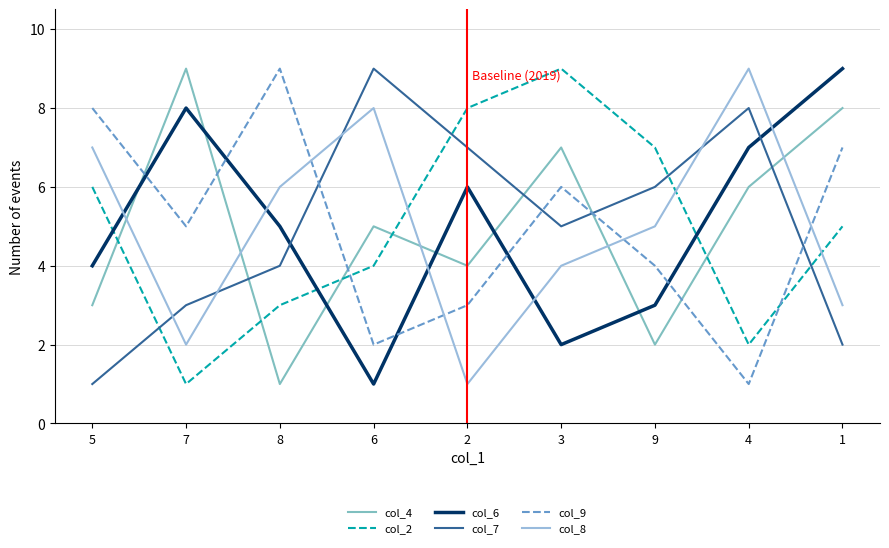

At 6, list the series in order from smallest to largest.

col_6, col_9, col_2, col_4, col_8, col_7